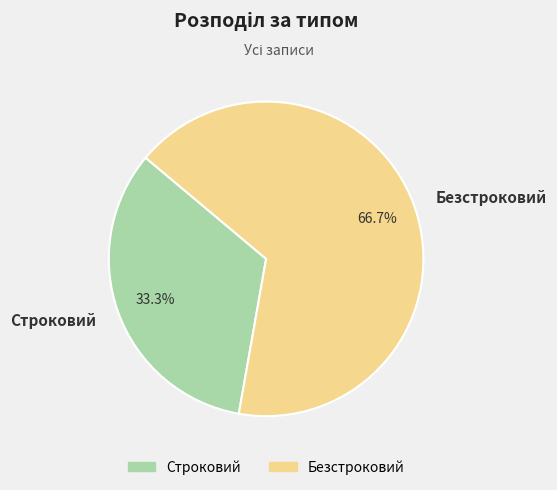

How many segments does this pie chart have?

2